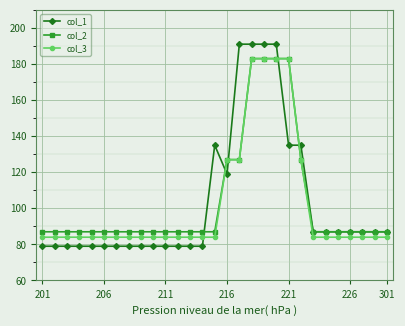

What is the average value of the col_1 series?

104